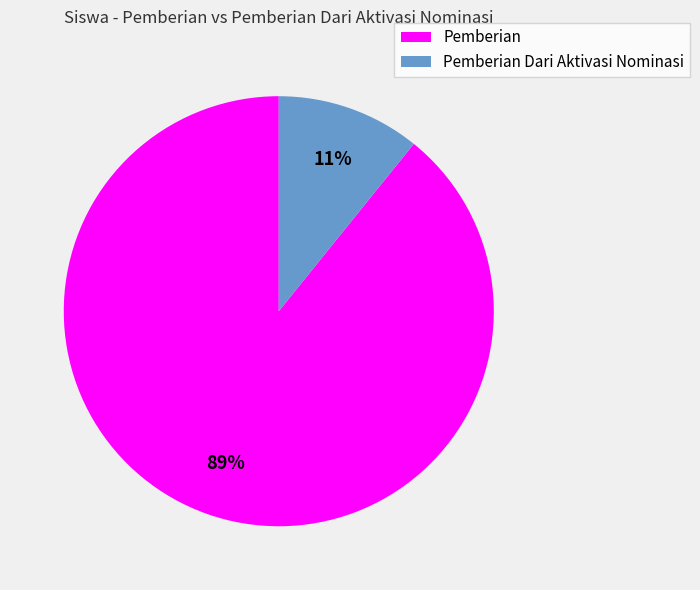

To the nearest percent, what is the difference between the largest and smallest slice percentages?

78%